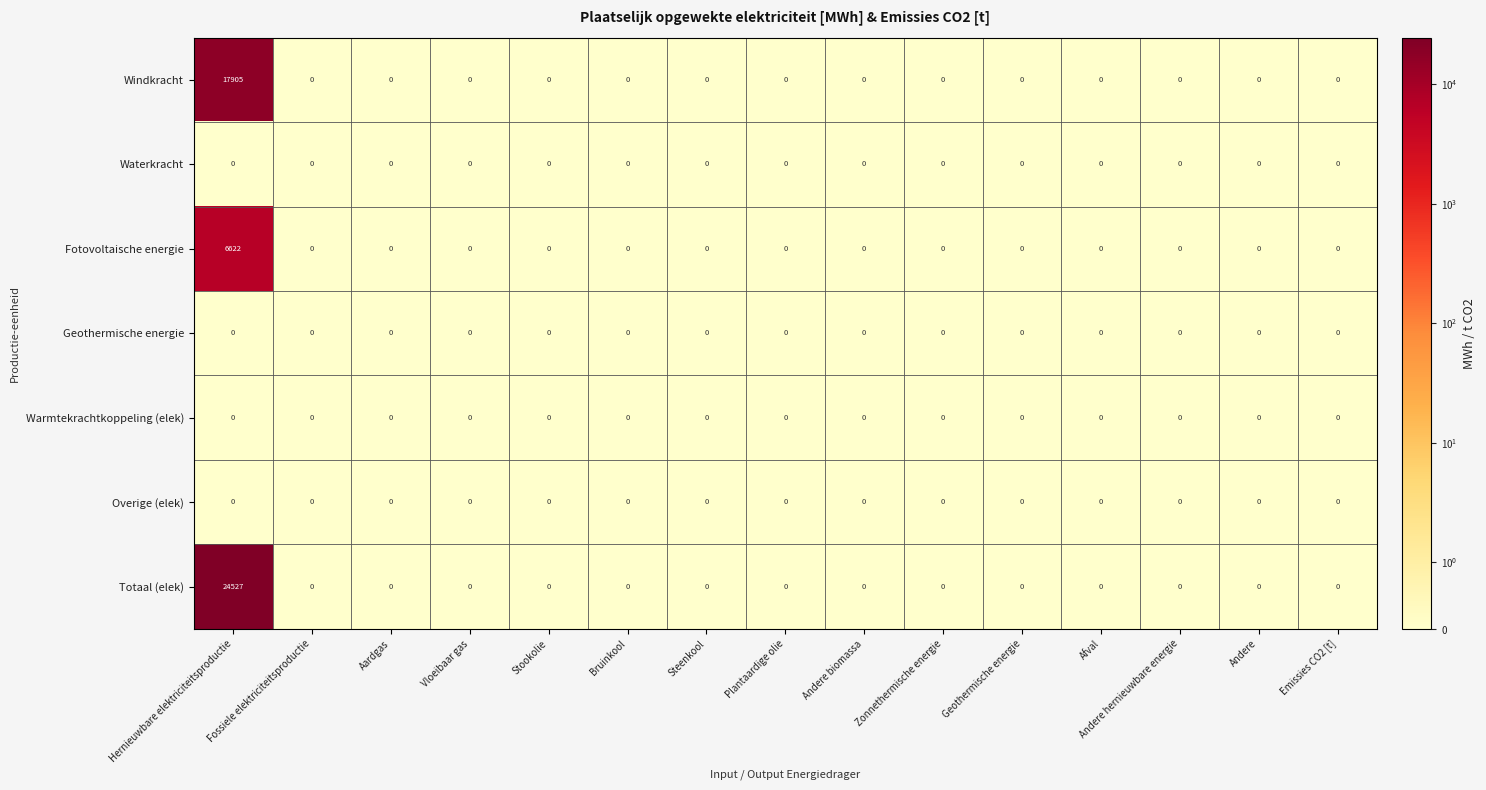

How many distinct data groups are displayed?

7